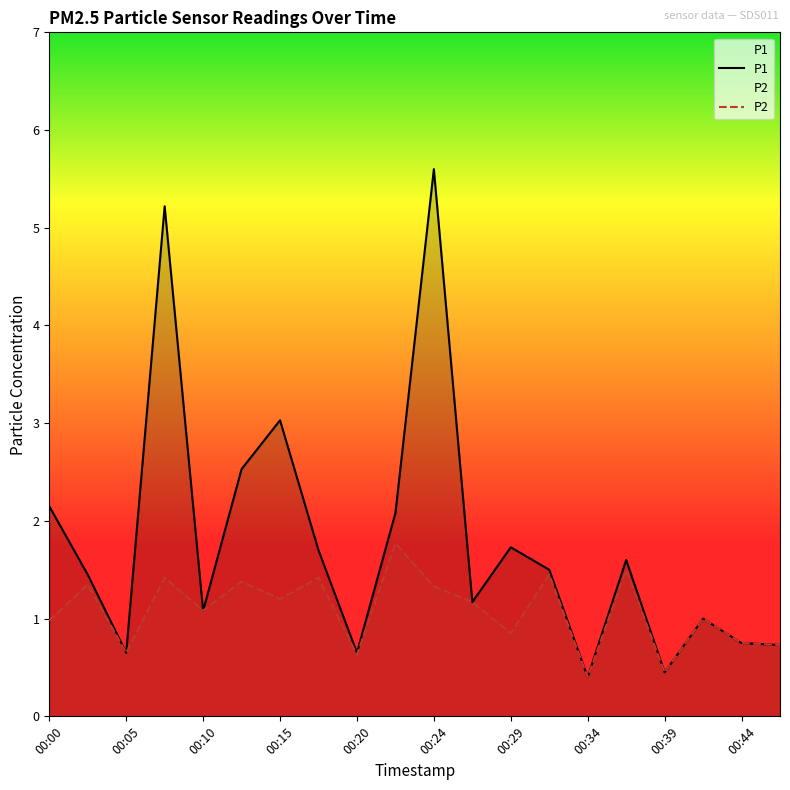

Reading right to left, list all the values displayed in this chart.

P1: 0.7	0.8	1.0	0.5	1.6	0.4	1.5	1.7	1.2	5.6	2.1	0.7	1.7	3.0	2.5	1.1	5.2	0.7	1.4	2.1
P2: 0.7	0.8	1.0	0.5	1.5	0.4	1.4	0.8	1.2	1.3	1.8	0.6	1.4	1.2	1.4	1.1	1.4	0.7	1.4	1.0